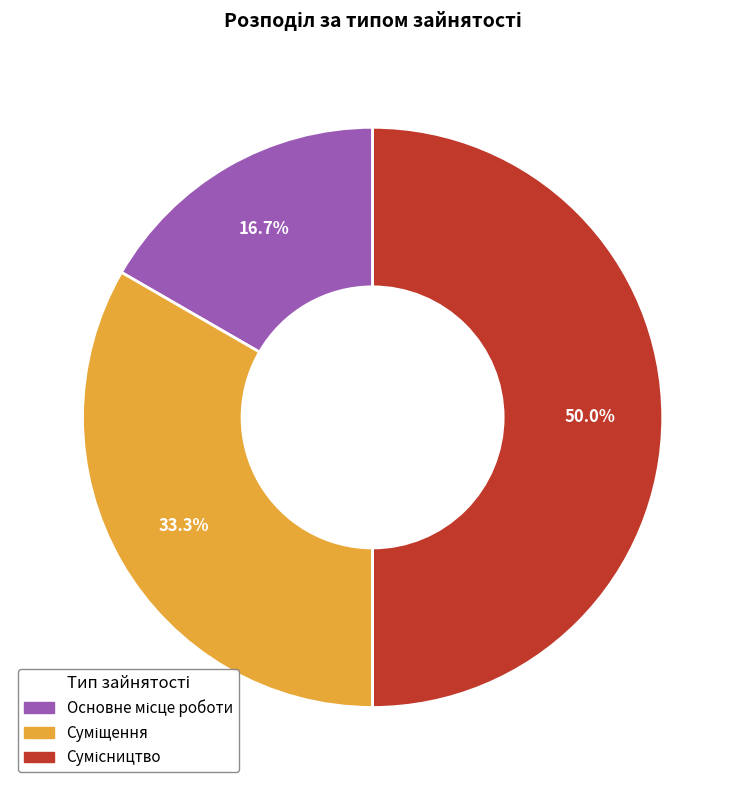

What is the ratio of the value at Сумісництво to the value at Суміщення?

1.5